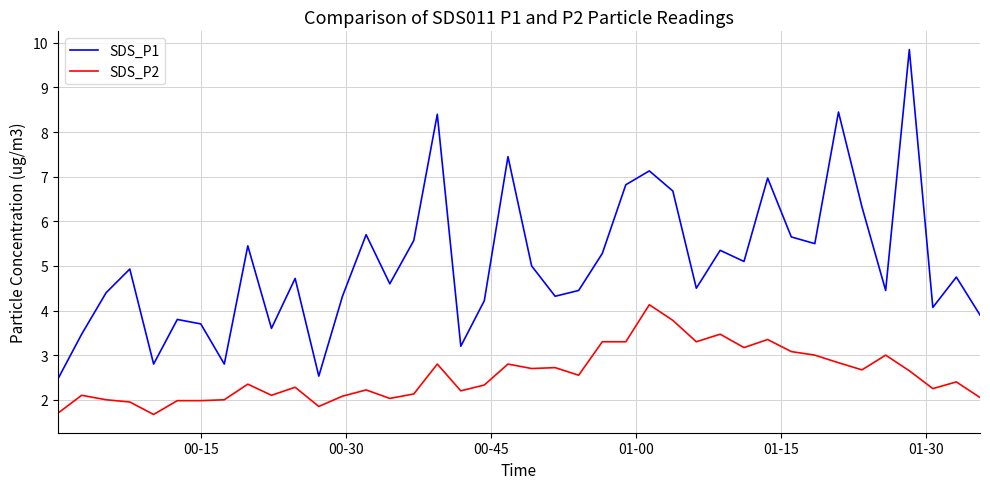

What is the difference between the maximum and minimum values in the SDS_P1 series?

7.4